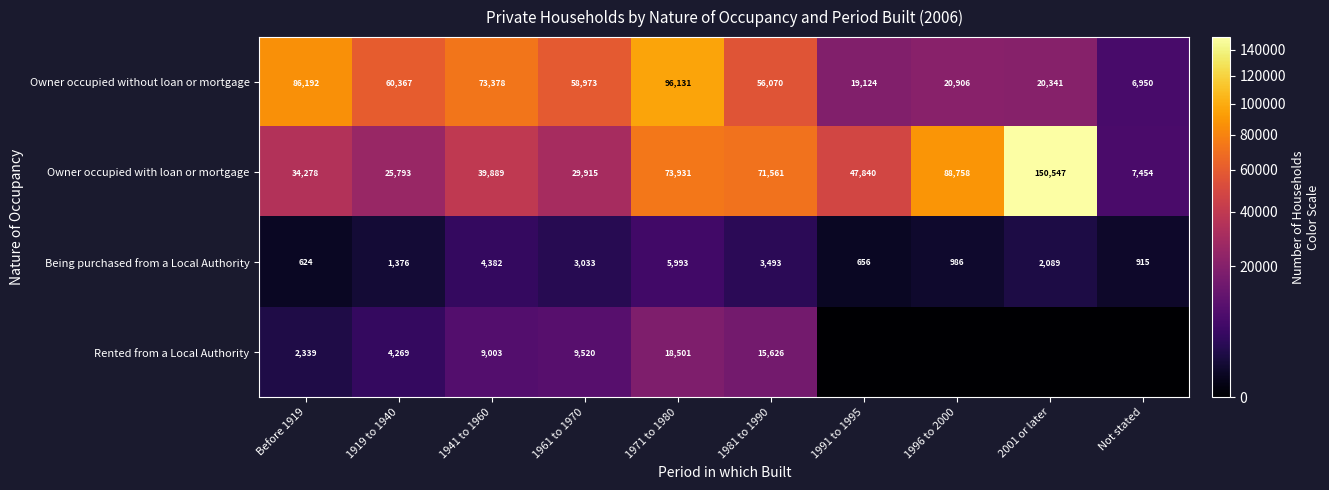

Which series changed the most between Before 1919 and 1961 to 1970?

Owner occupied without loan or mortgage